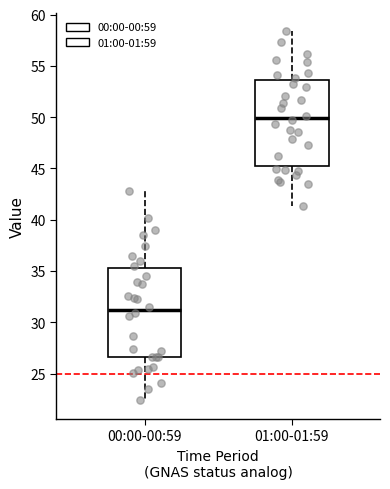

Which box has the highest median line?

01:00-01:59